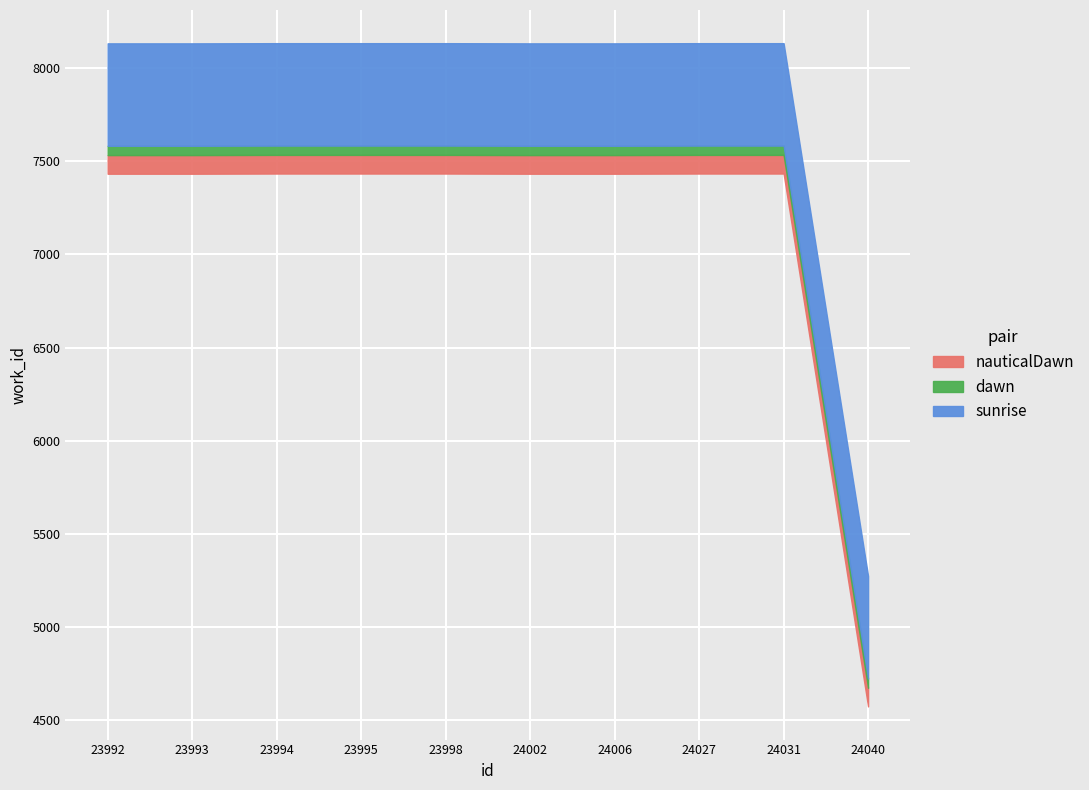

True or false: the data shows 1871 at 24040.

False